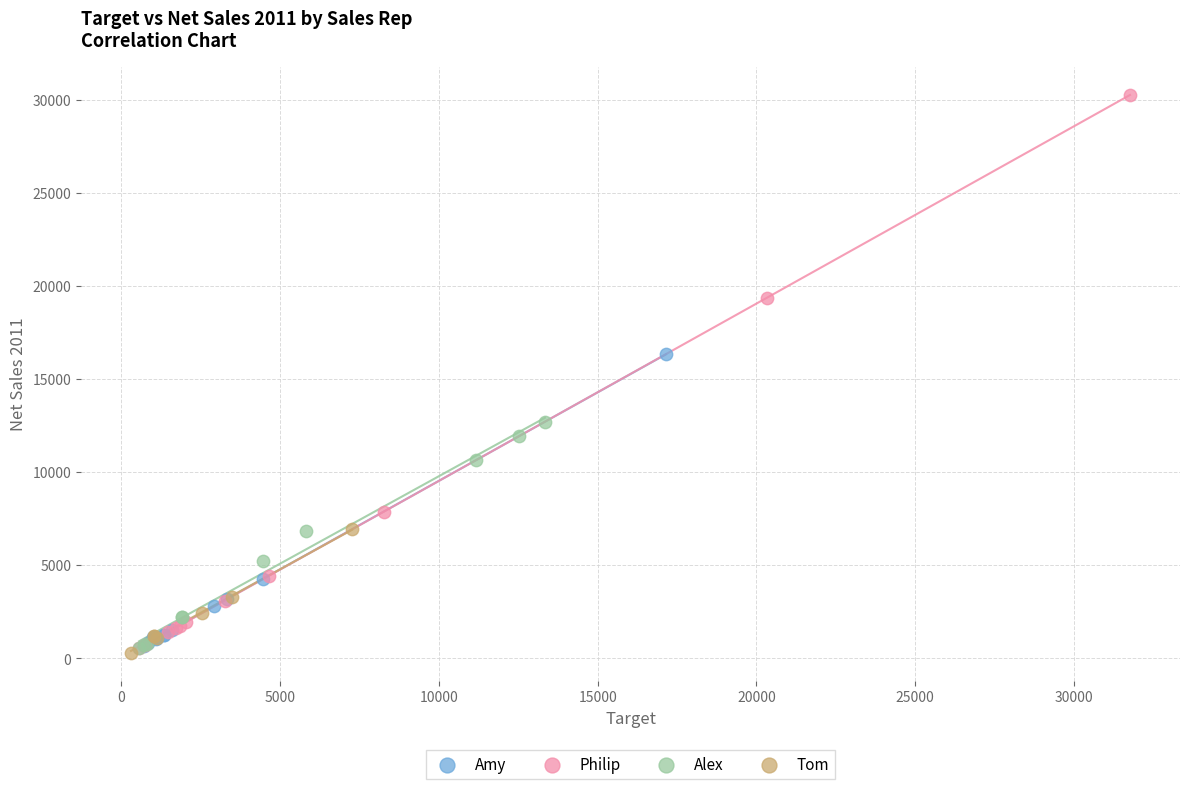

What are all the series names shown in the legend?

Amy, Philip, Alex, Tom